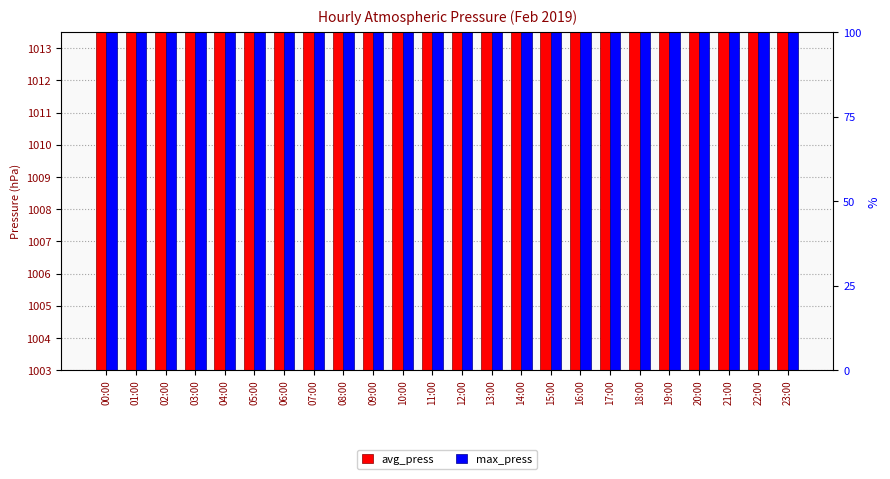

Which series has the largest range (max minus min)?

max_press